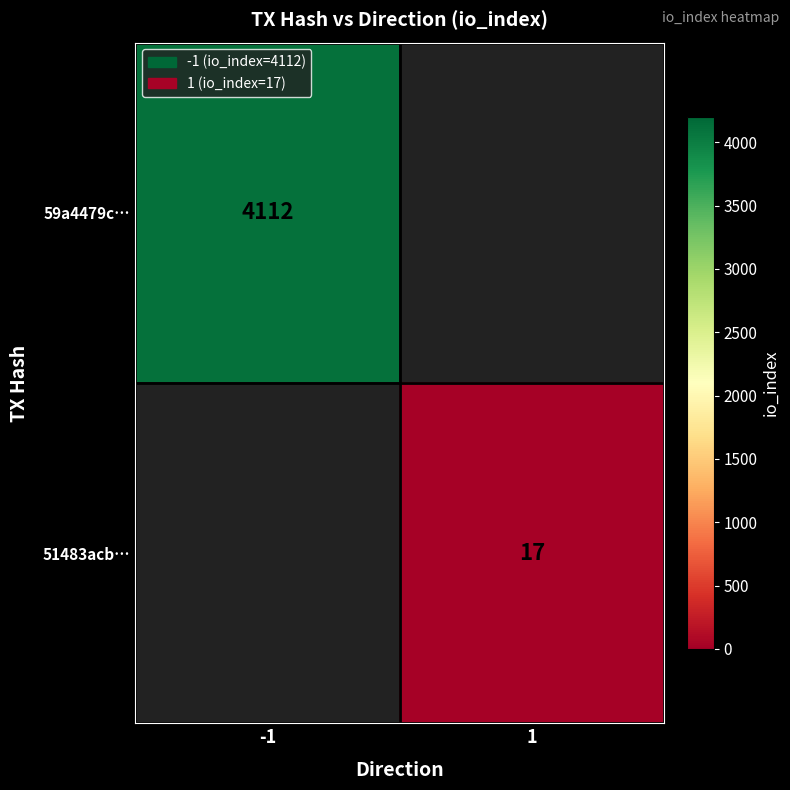

Is it true that 51483acb… equals 17 at 1?

True